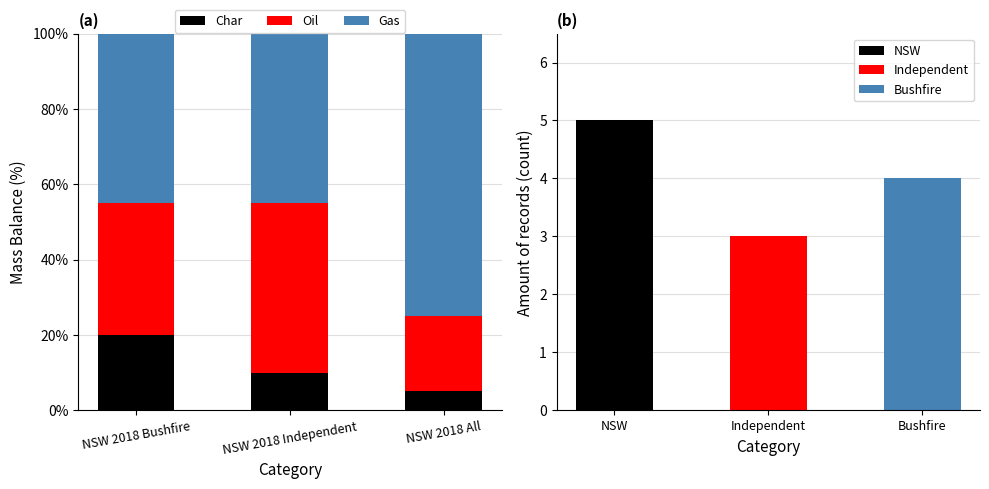

What are all the series names shown in the legend?

Char, Oil, Gas